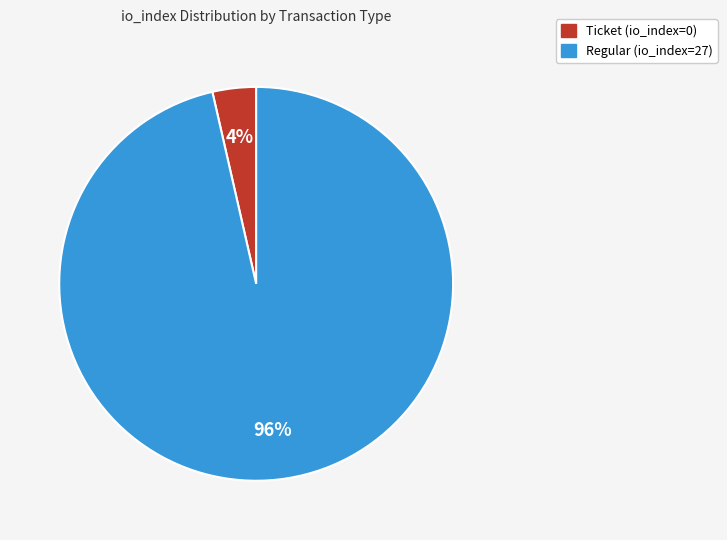

How many slices are in this pie chart?

2